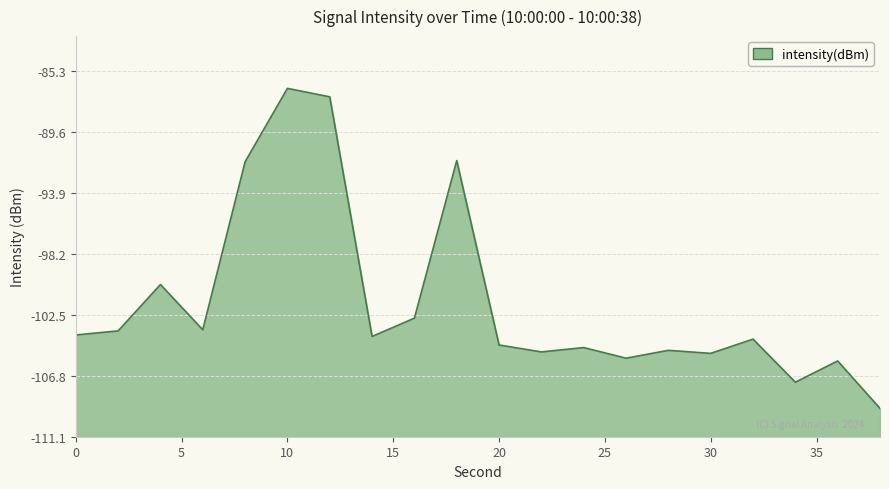

Reading right to left, list all the values displayed in this chart.

-109.1	-105.7	-107.2	-104.2	-105.2	-105.0	-105.5	-104.8	-105.1	-104.6	-91.6	-102.7	-104.0	-87.1	-86.5	-91.7	-103.5	-100.3	-103.6	-103.9